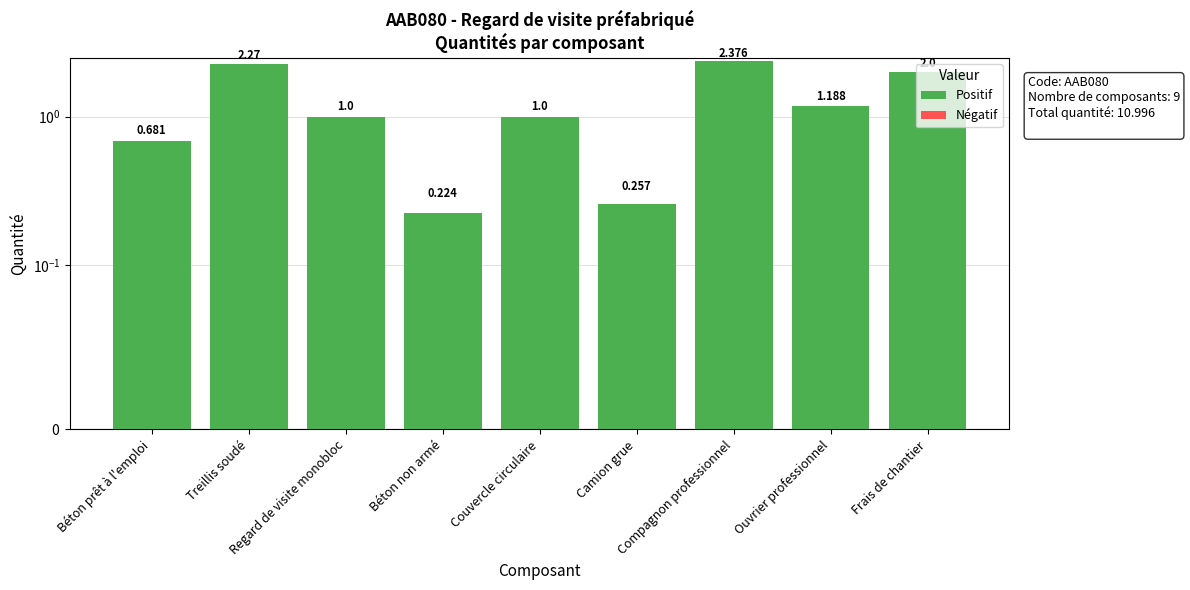

List the series in order of their overall mean, lowest first.

Négatif, Positif